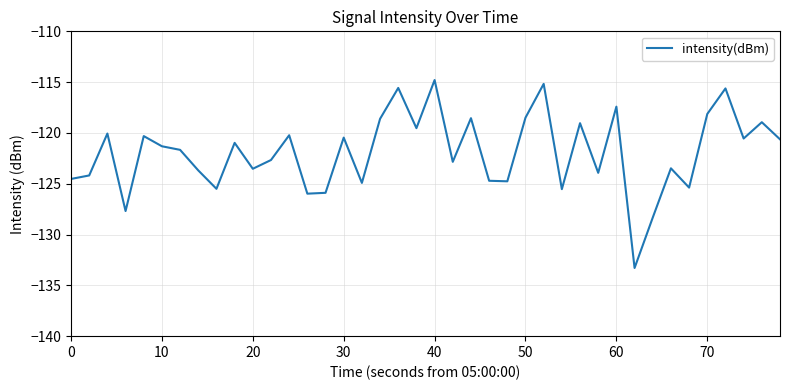

What is the greatest value displayed?

-114.8